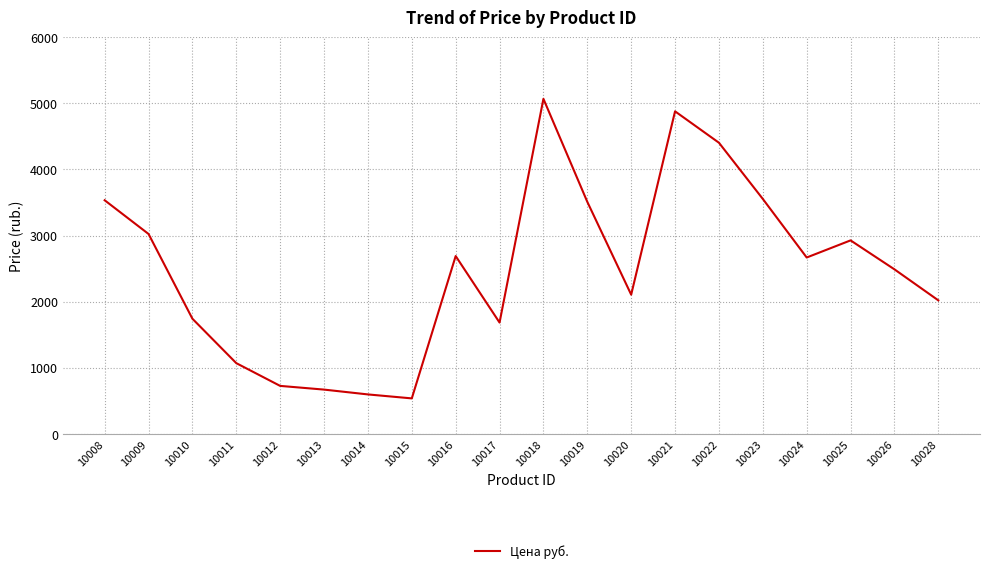

What is the difference between the maximum and minimum values?

4531